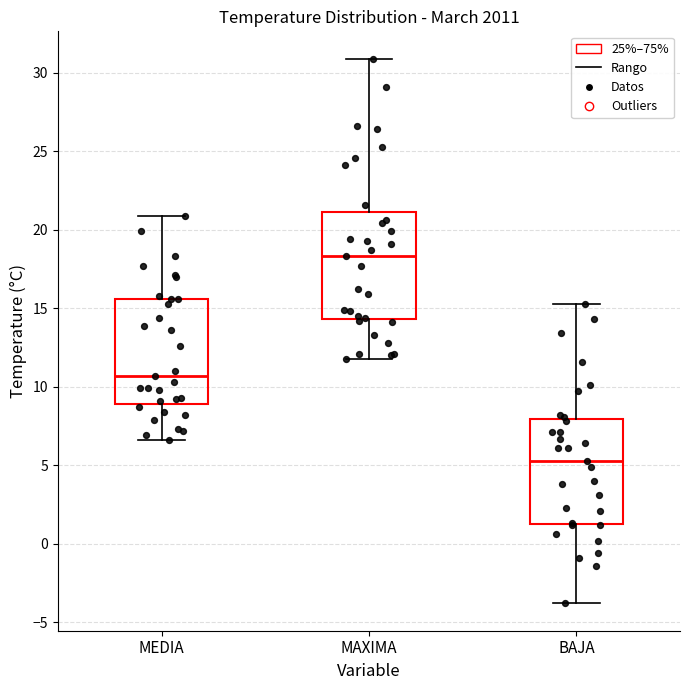

Where is the lower edge of the box for MEDIA on the y-axis? The values are not printed on the chart, so give them approximately, as read against the axis.

9.0